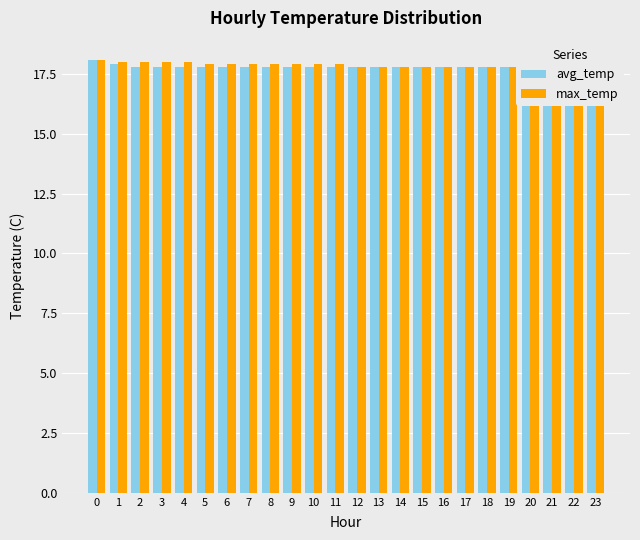

At which label does avg_temp reach its minimum?

2